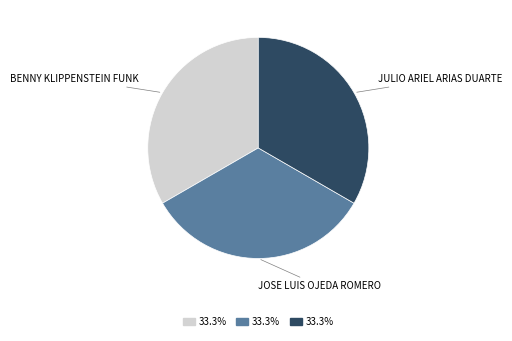

Count the number of slices in the pie.

3